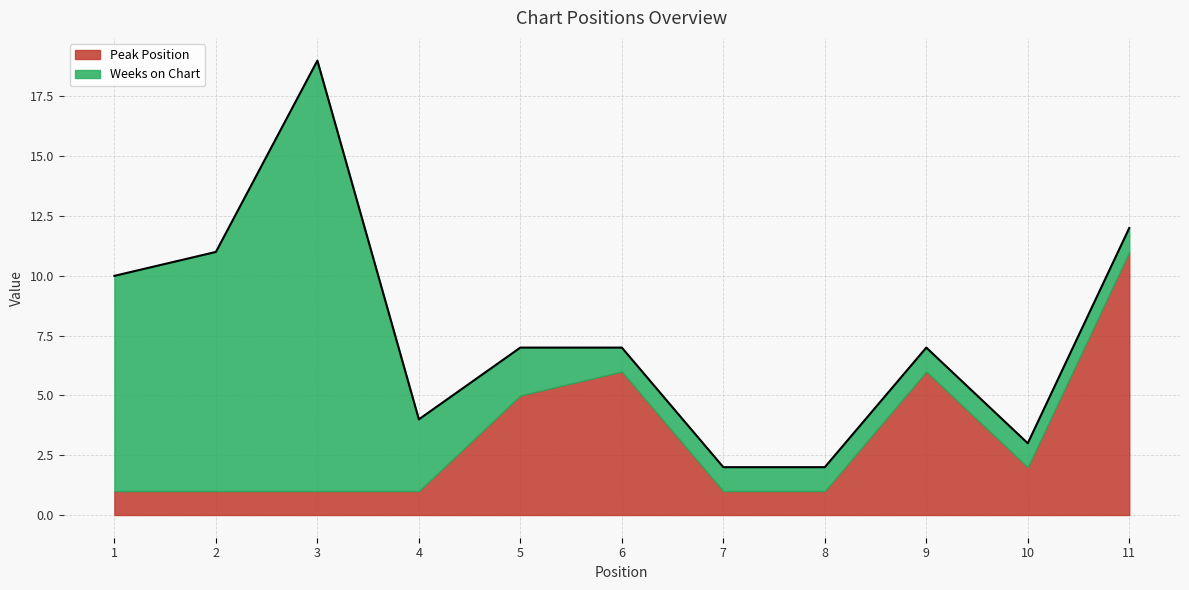

List the series in order of their peak value, highest first.

Weeks on Chart, Peak Position